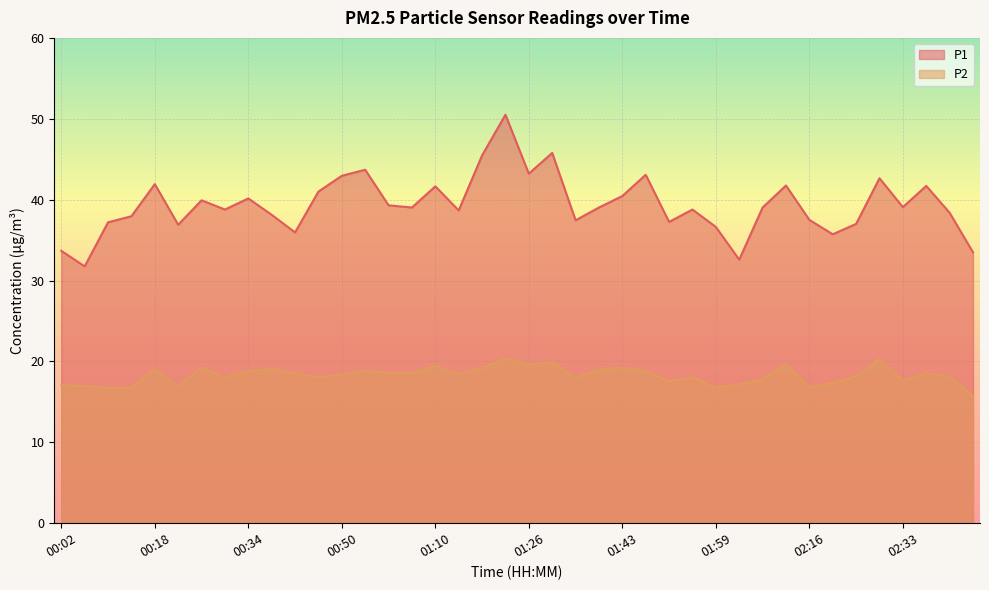

How many lines are shown in the chart?

2